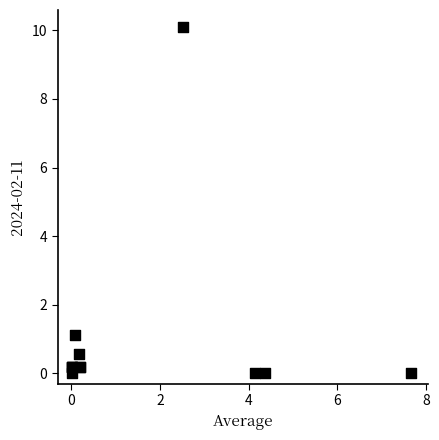

What Y value in the scatter plot is closest to 5?

1.1